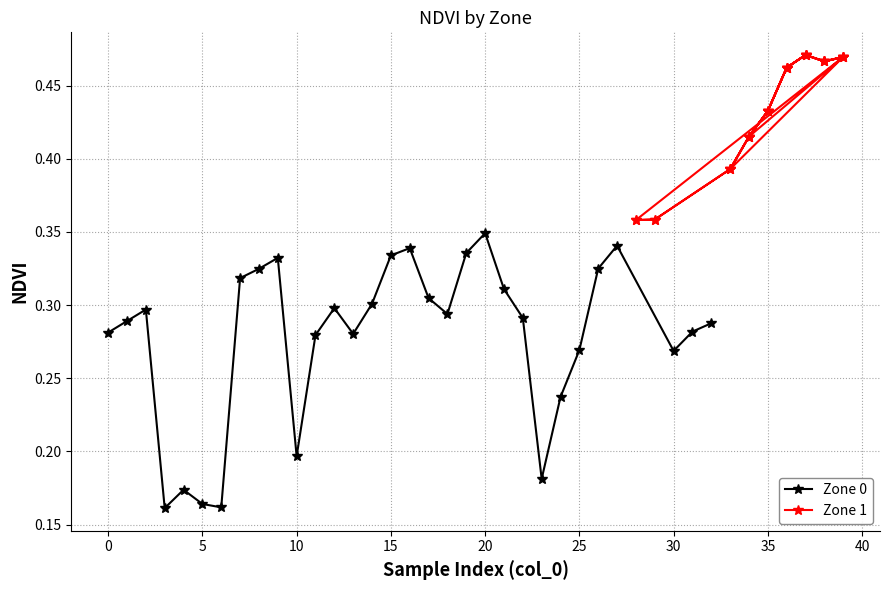

At which label does Zone 0 reach its peak?

20